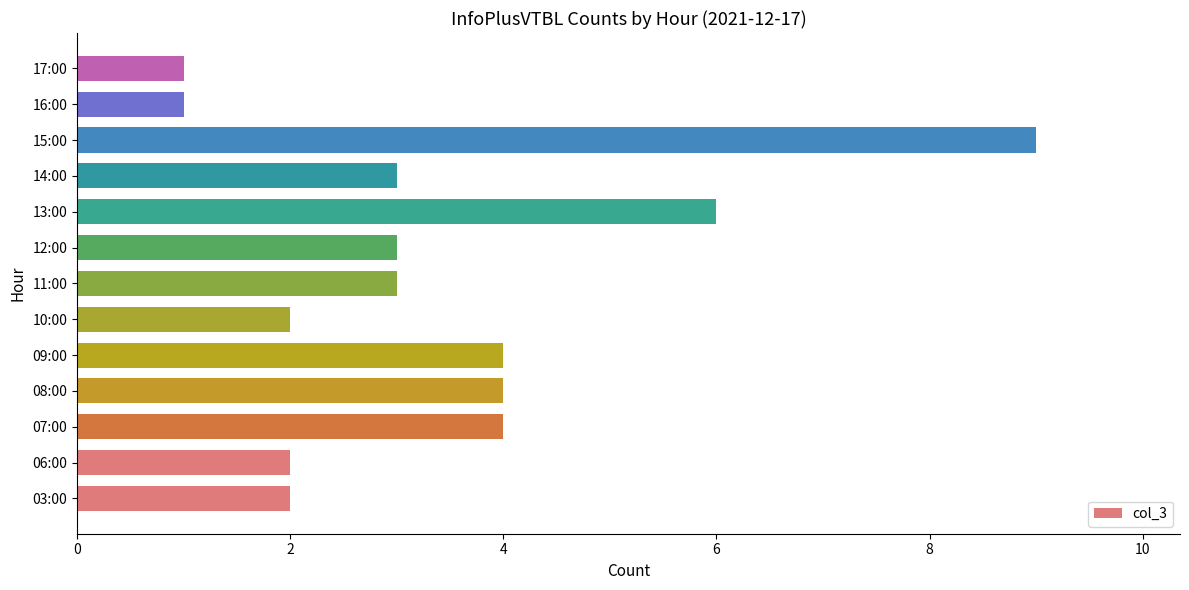

Reading top to bottom, transcribe all the data shown in this chart.

17:00=1	16:00=1	15:00=9	14:00=3	13:00=6	12:00=3	11:00=3	10:00=2	09:00=4	08:00=4	07:00=4	06:00=2	03:00=2